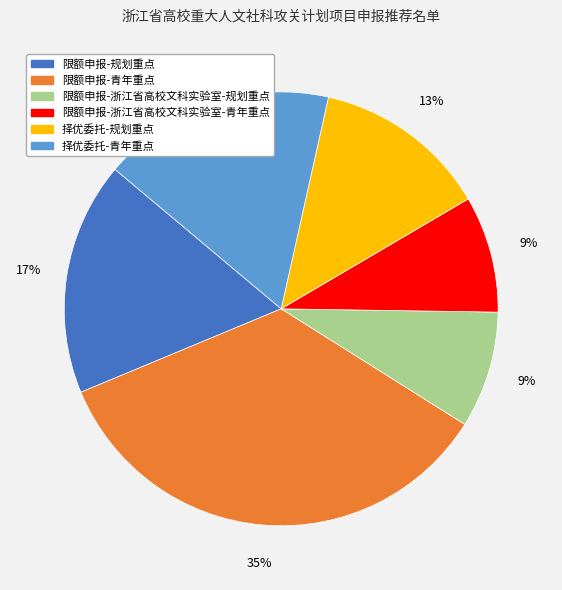

Is the sum of 限额申报-浙江省高校文科实验室-规划重点 and 限额申报-浙江省高校文科实验室-青年重点 greater than half?

No